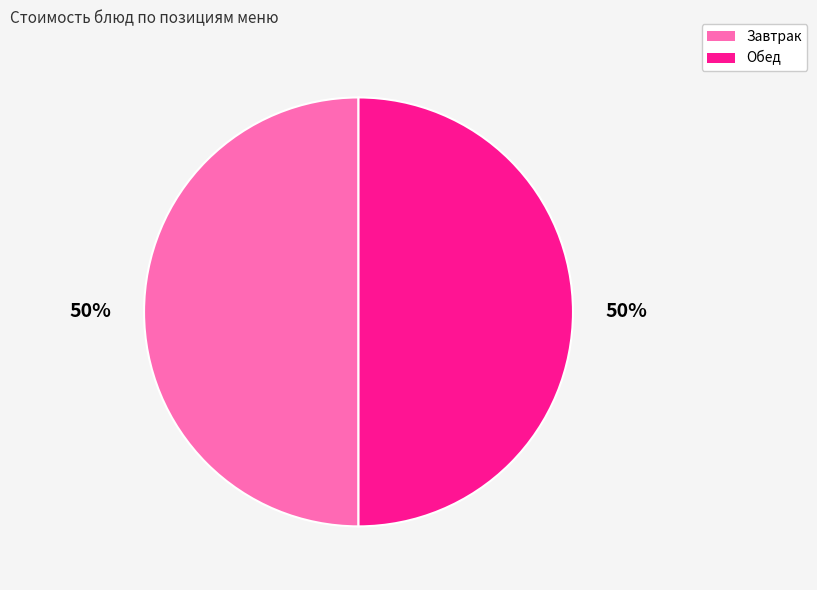

To the nearest percent, what is the average slice percentage?

50%